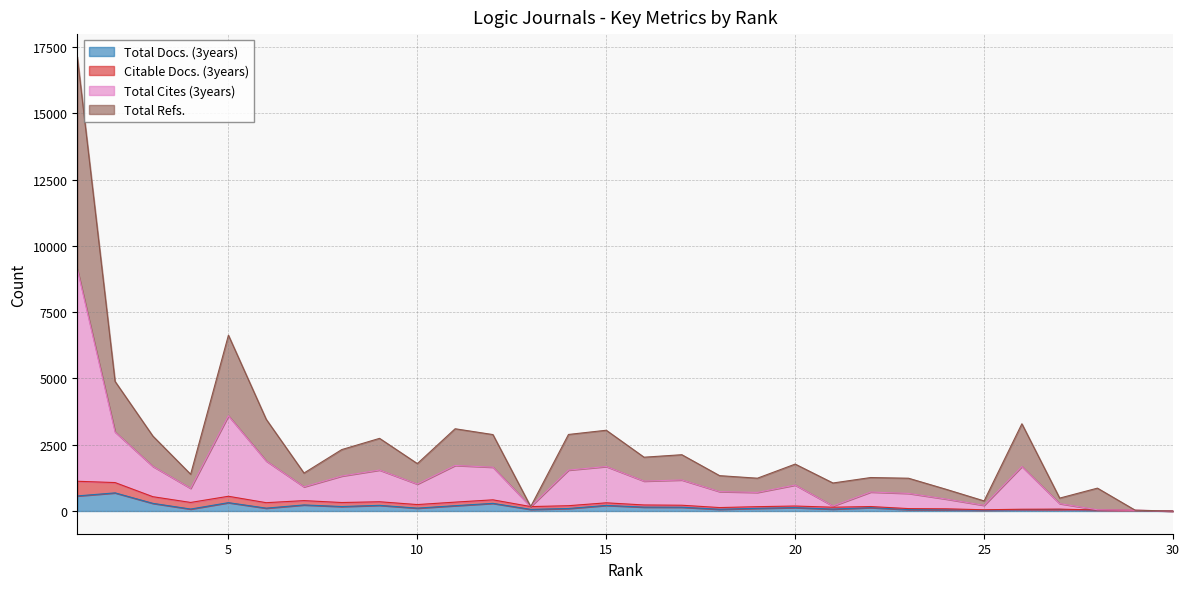

How many values in Total Cites (3years) are above zero?

29